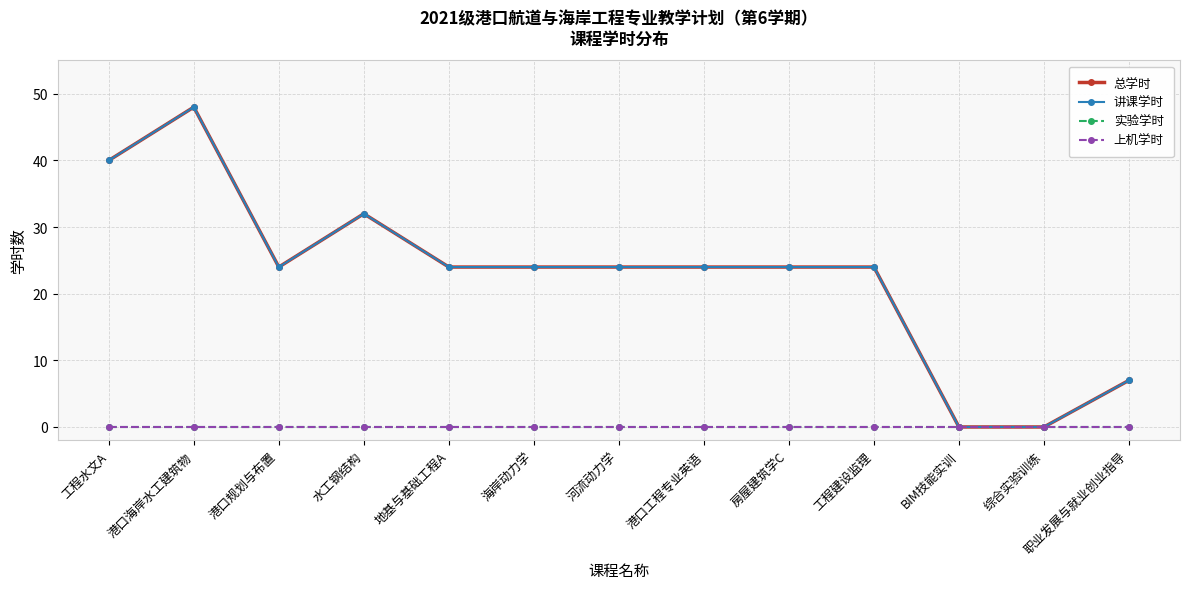

Does the chart have visible grid lines?

Yes